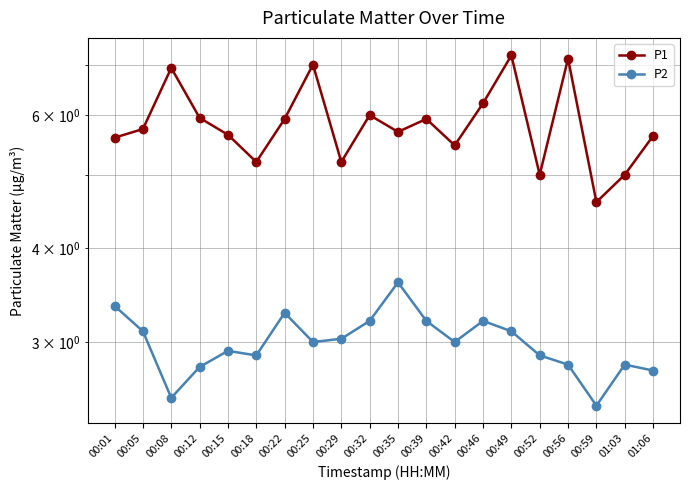

What is the smallest value displayed?

2.5